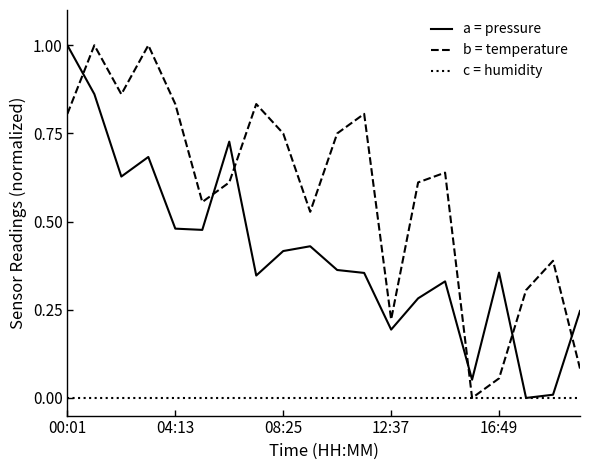

List the series in order of their overall mean, lowest first.

c = humidity, a = pressure, b = temperature